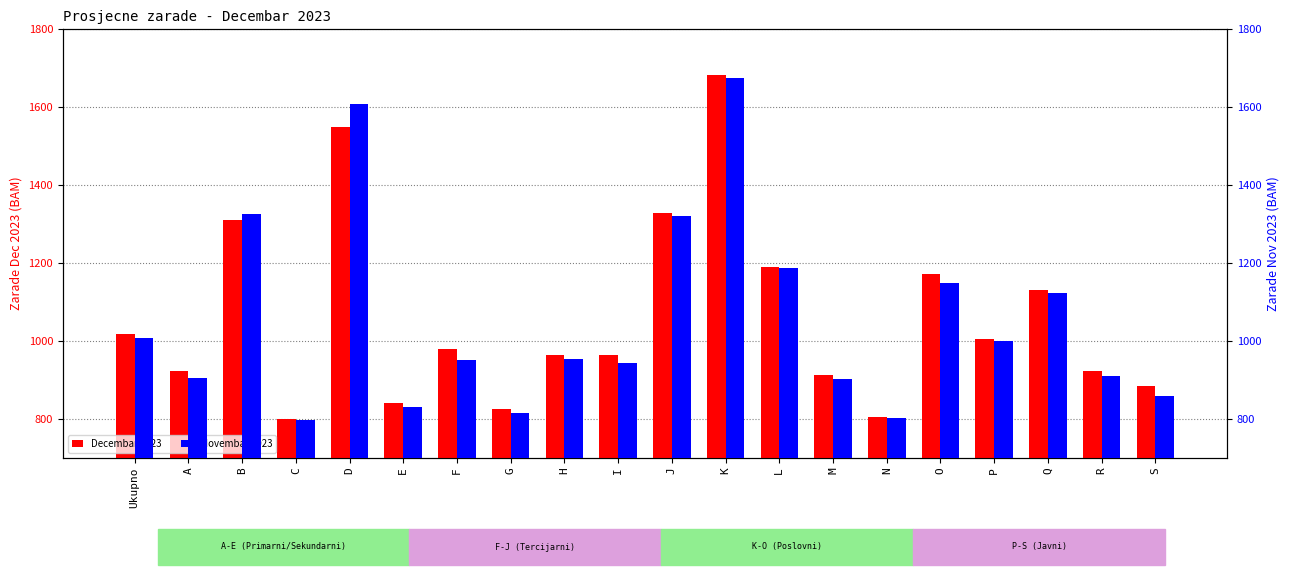

List the series in order of their overall mean, highest first.

Decembar 2023, Novembar 2023